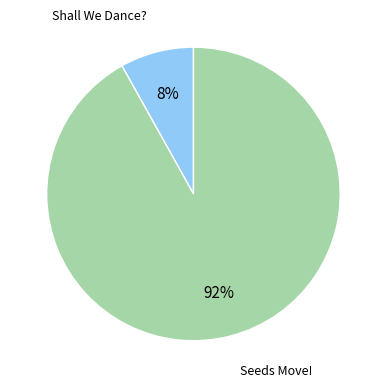

To the nearest percent, what is the average slice percentage?

50%